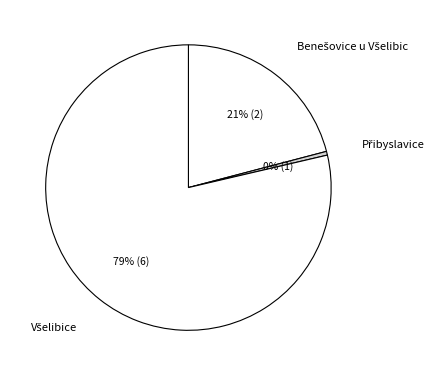

Is there a majority slice in this chart?

Yes